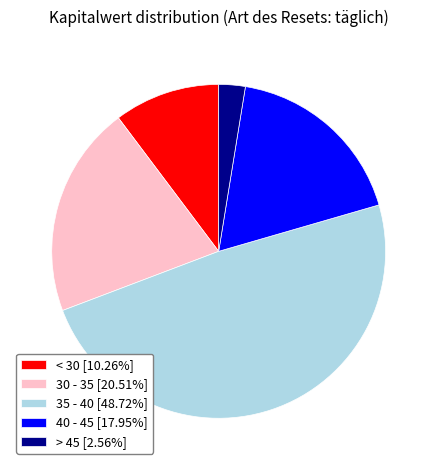

What is the ratio of the value at 30 - 35 [20.51%] to the value at < 30 [10.26%]?

2.0